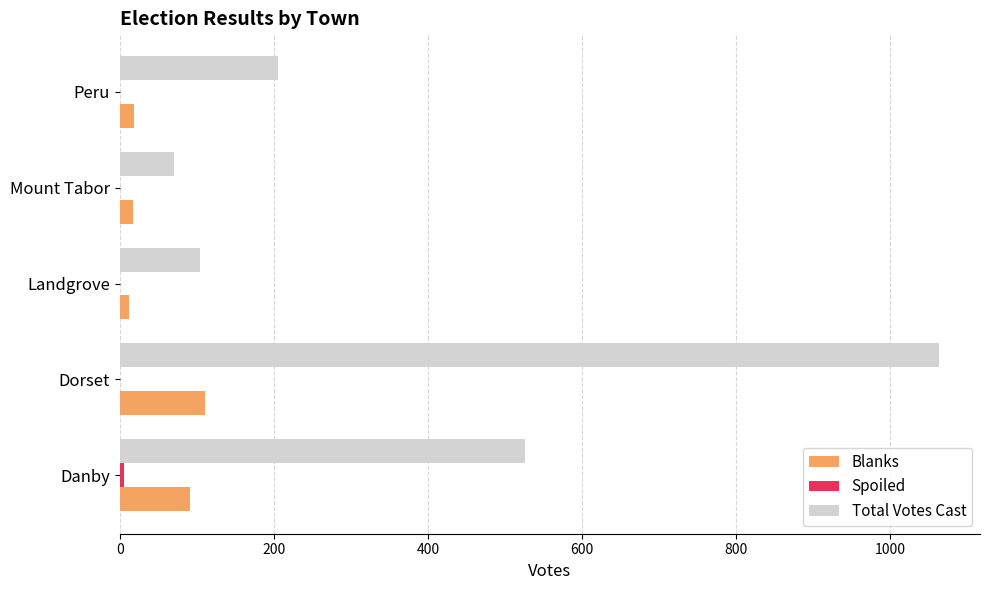

Count the number of categories in the chart.

5